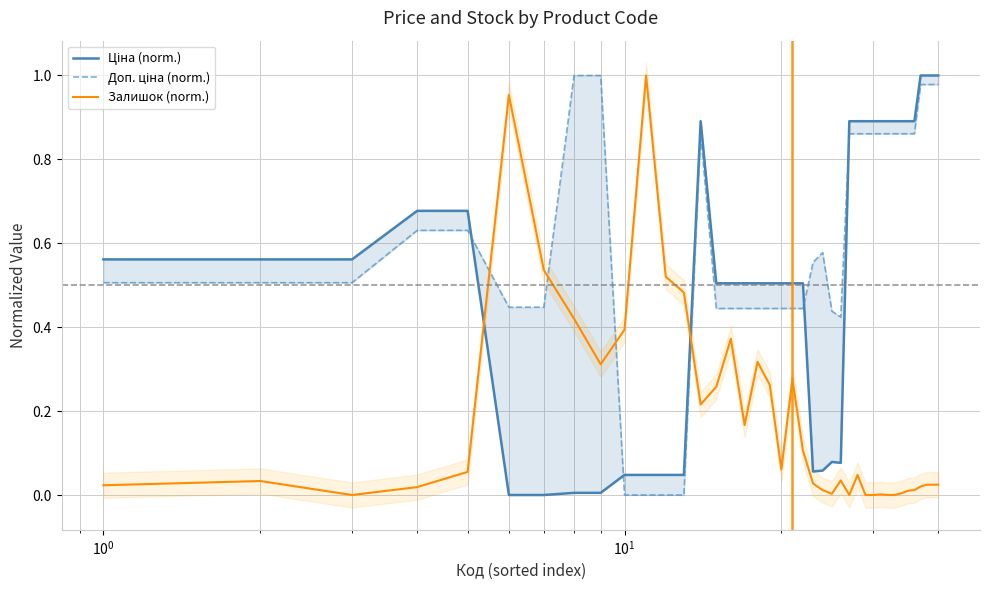

How many times do Ціна (norm.) and Залишок (norm.) cross each other?

2